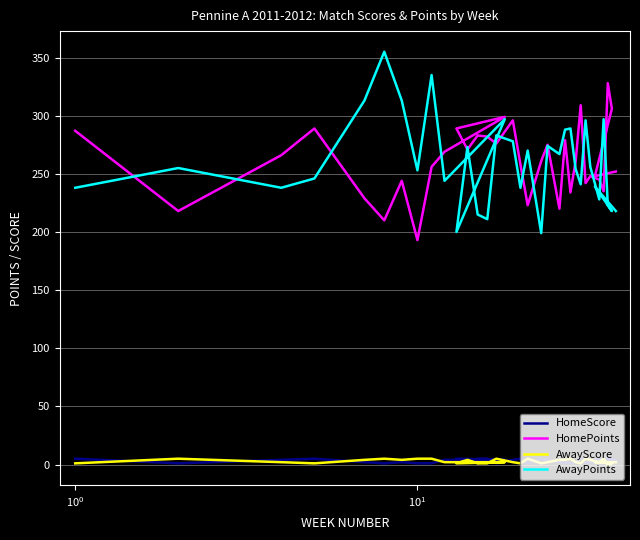

Is this an area chart (filled region under the line)?

No